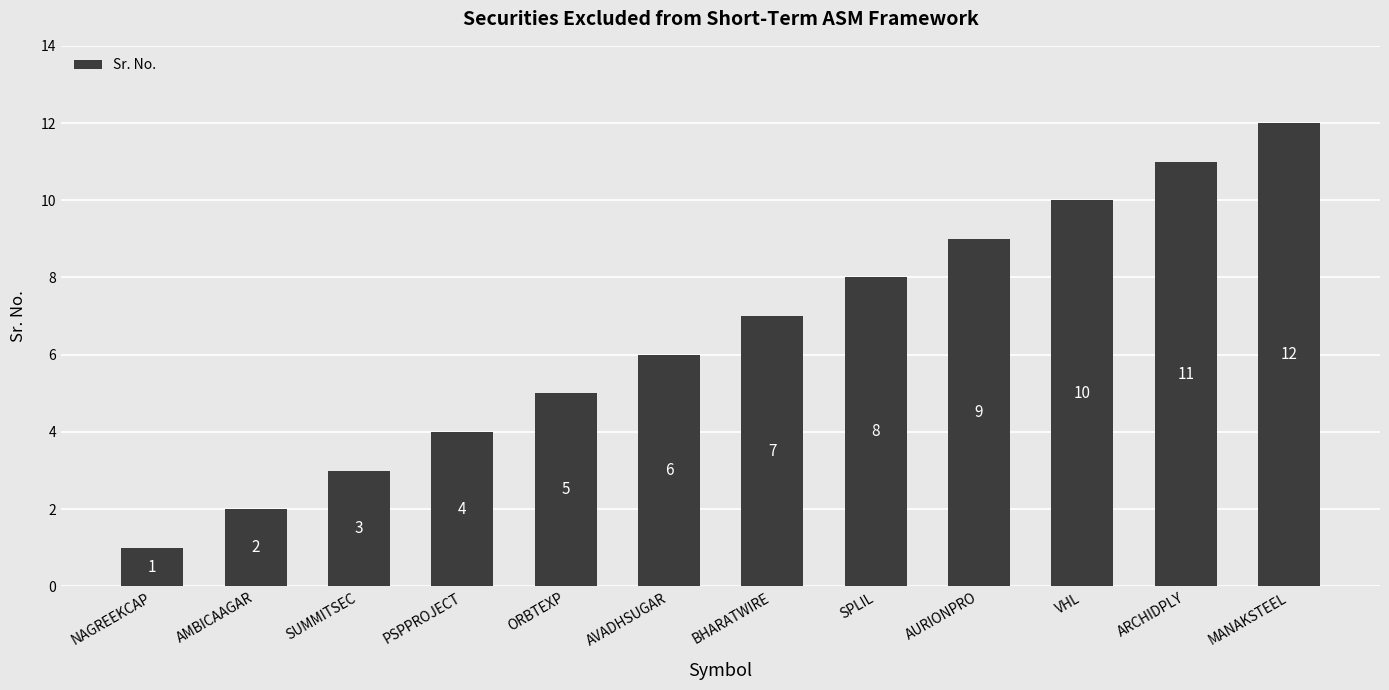

What is the ratio of the value at SPLIL to the value at MANAKSTEEL?

0.7